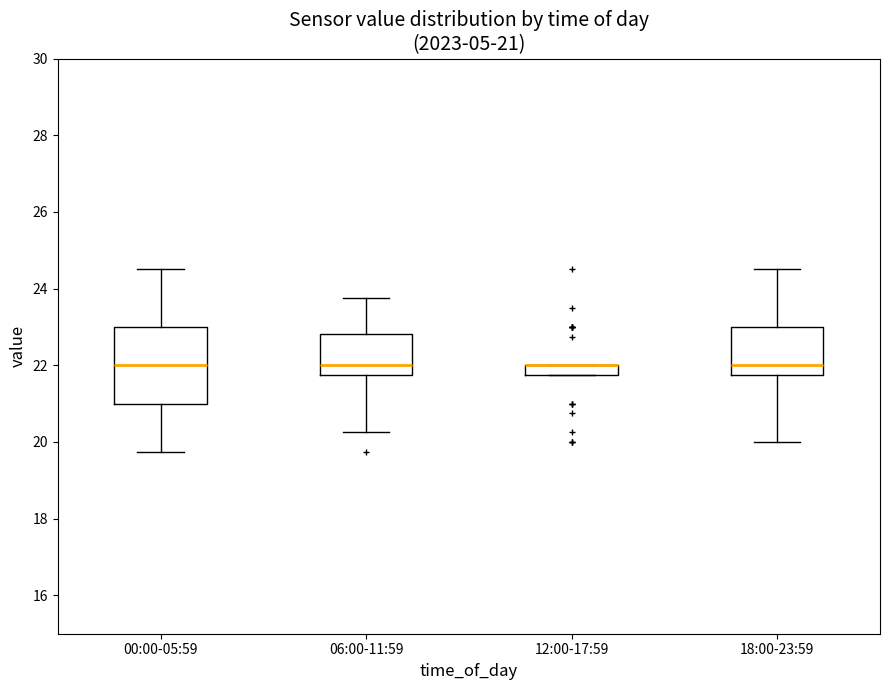

Which box is the tallest, from its lower edge to its upper edge?

00:00-05:59